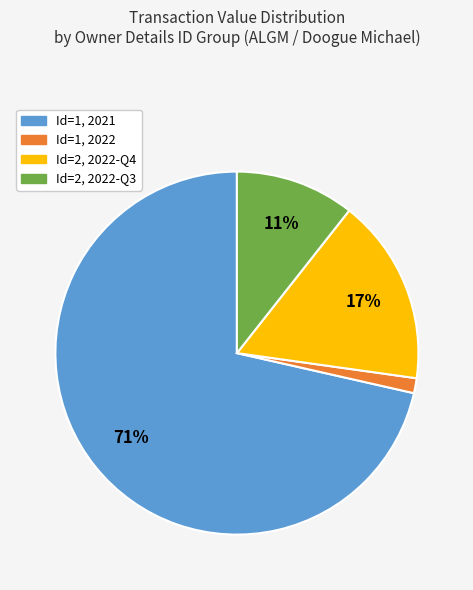

To the nearest percent, what is the average slice percentage?

25%